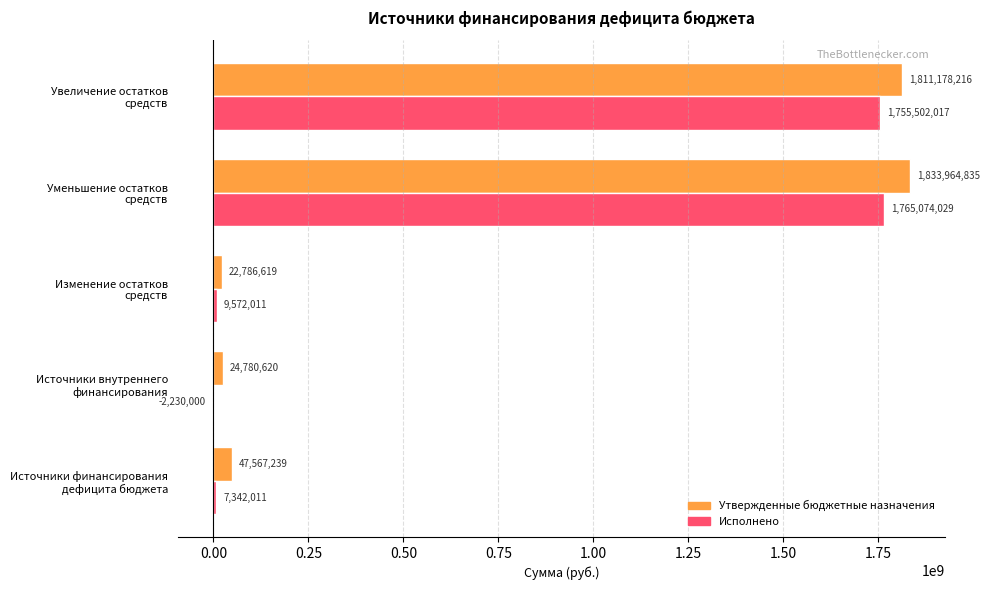

Which series has the largest total across all categories?

Утвержденные бюджетные назначения